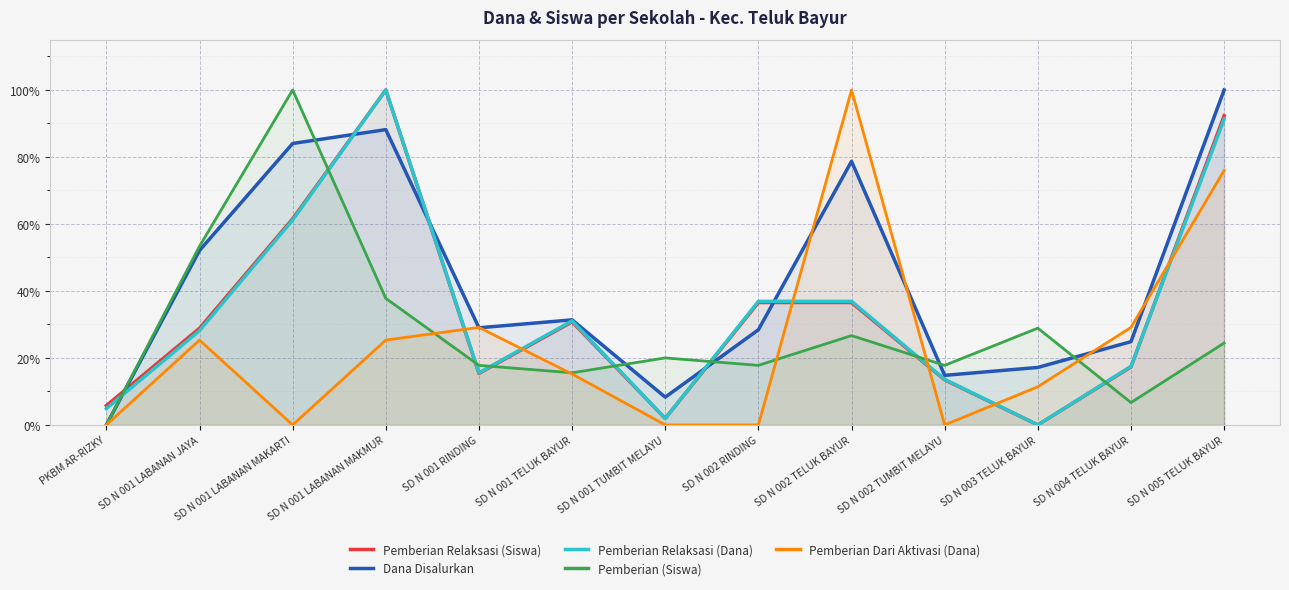

List the series in order of their peak value, lowest first.

Pemberian Relaksasi (Siswa), Dana Disalurkan, Pemberian Relaksasi (Dana), Pemberian (Siswa), Pemberian Dari Aktivasi (Dana)